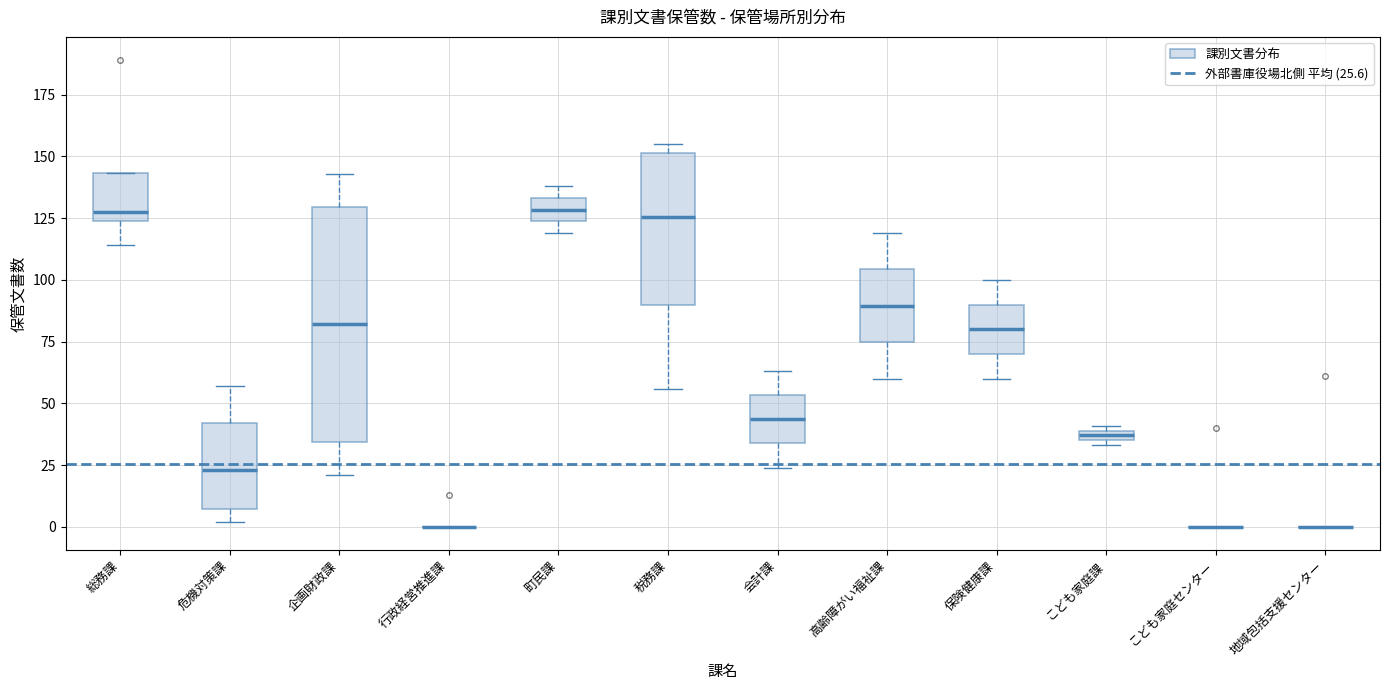

Which box is the tallest, from its lower edge to its upper edge?

企画財政課